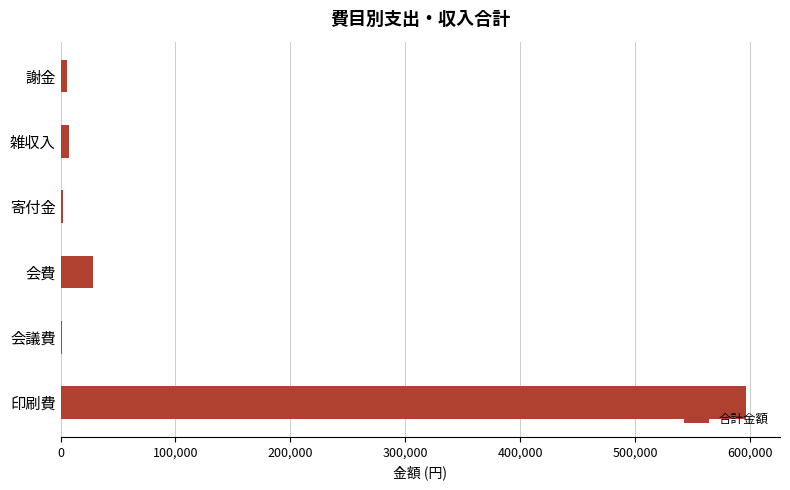

What is the sum of all values?

639361